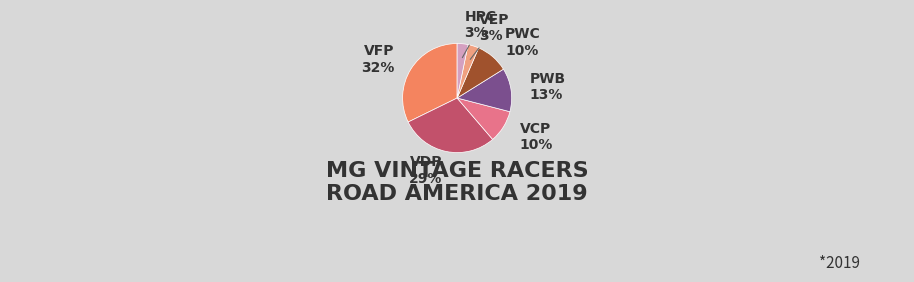

How many slices are in this pie chart?

7